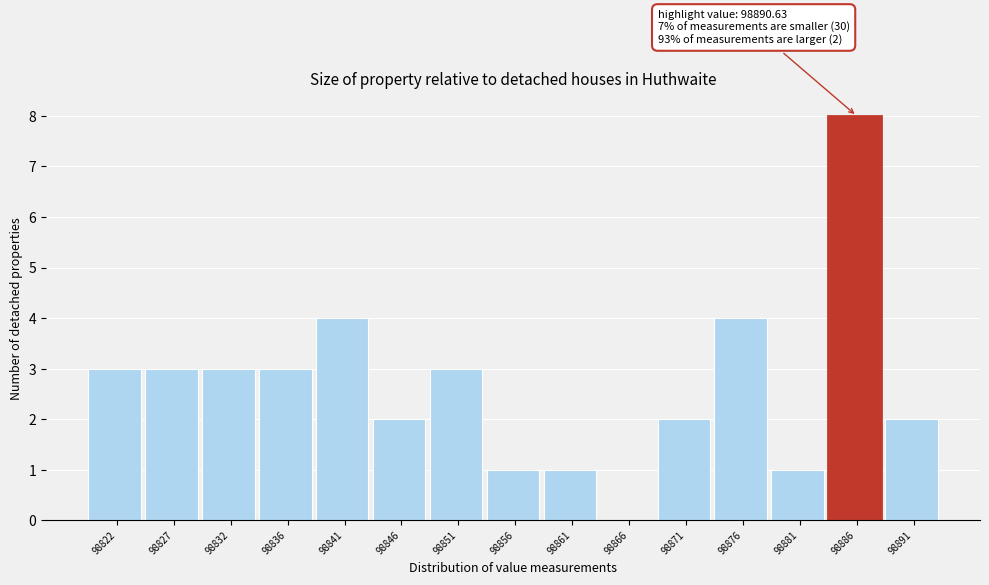

Reading right to left, what are all the values shown in this chart?

98891=2	98886=8	98881=1	98876=4	98871=2	98866=0	98861=1	98856=1	98851=3	98846=2	98841=4	98836=3	98832=3	98827=3	98822=3